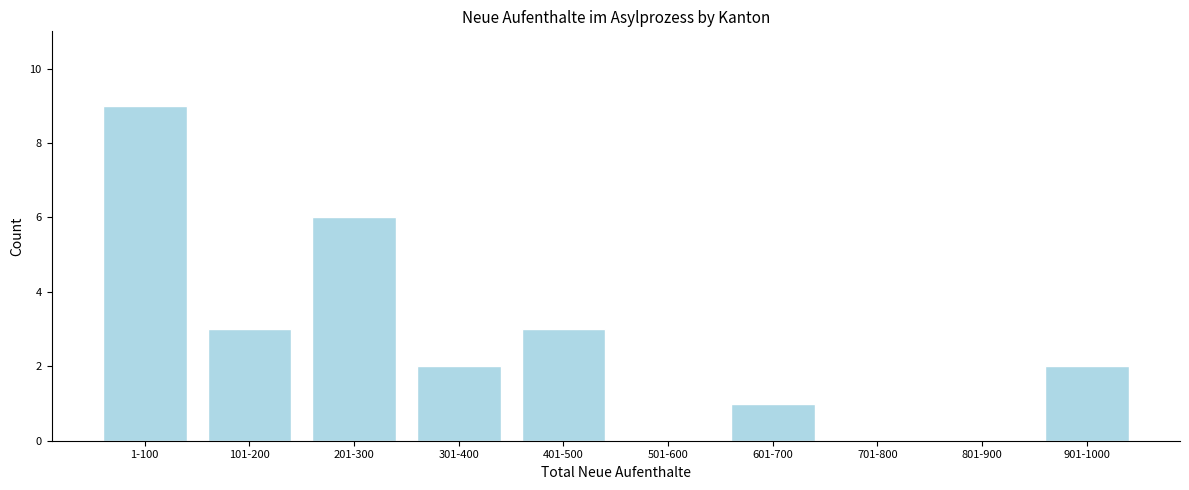

Reading left to right, list all the values displayed in this chart.

1-100=9	101-200=3	201-300=6	301-400=2	401-500=3	501-600=0	601-700=1	701-800=0	801-900=0	901-1000=2